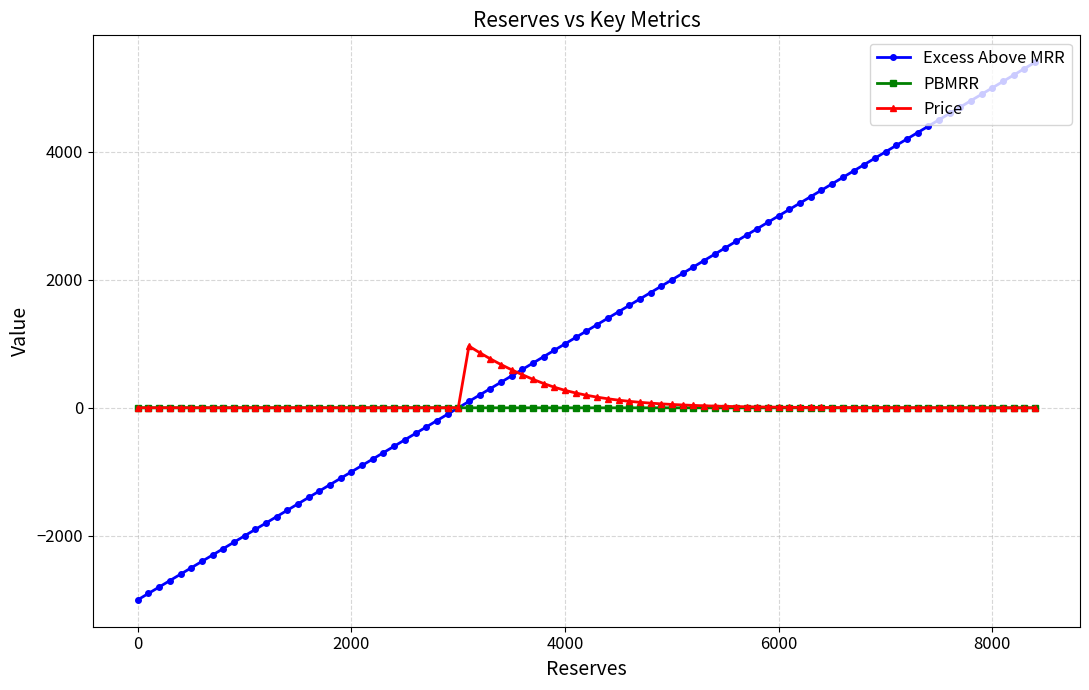

True or false: Excess Above MRR has more than 1 points higher than both neighbors.

False